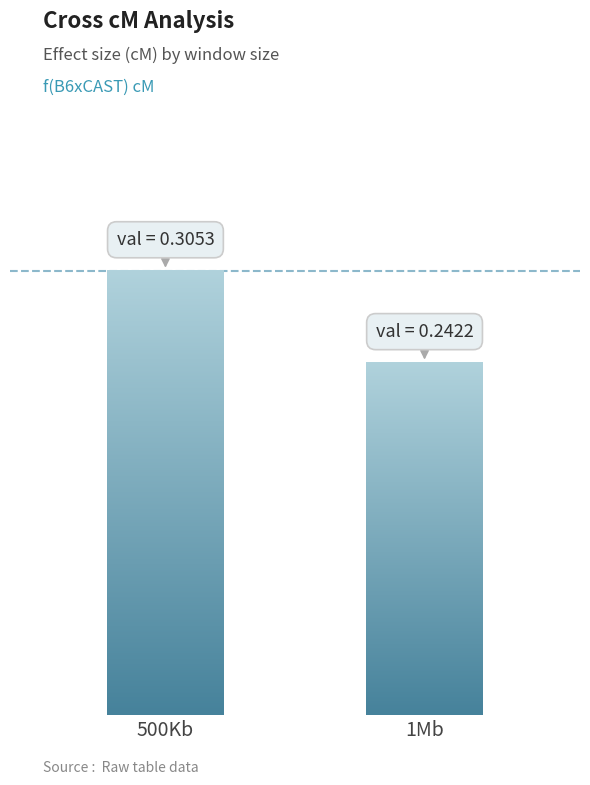

Does the chart contain stacked bars?

No